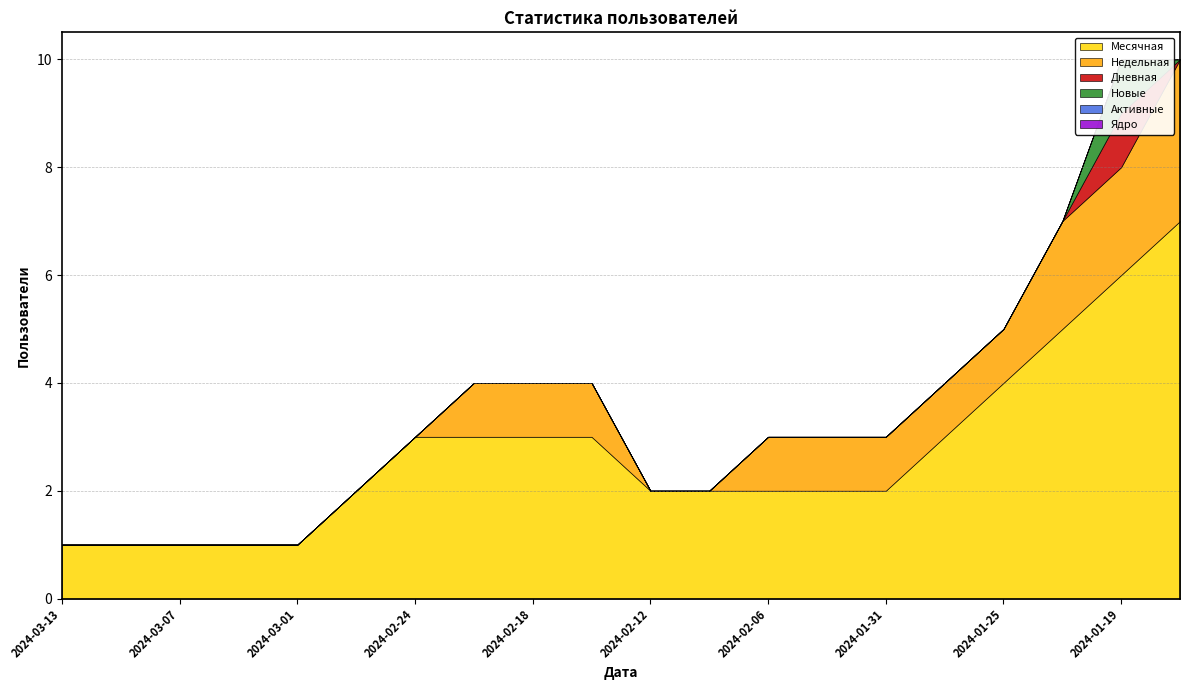

True or false: Дневная has more than 2 interior local peaks.

False